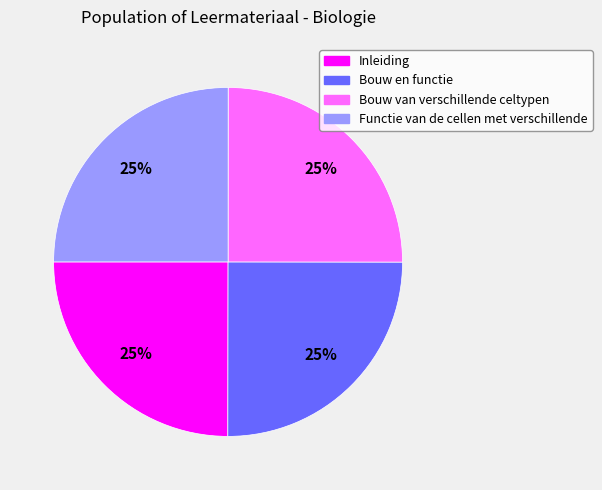

Does Bouw en functie represent more than half of the total?

No